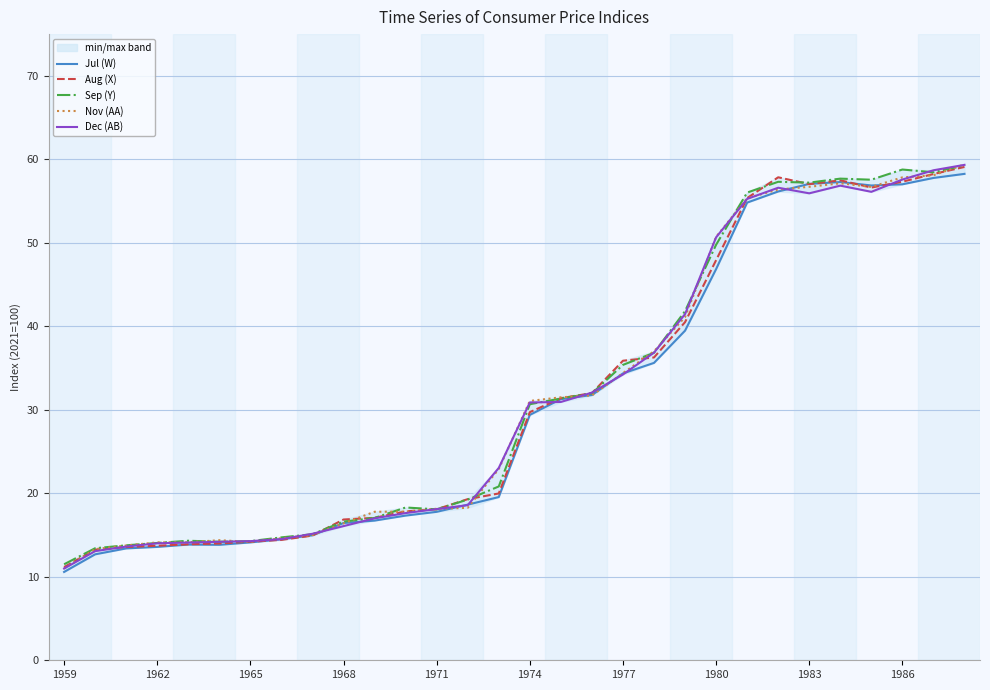

Reading left to right, what are all the values shown in this chart?

Jul (W): 10.6	12.7	13.4	13.6	13.9	13.8	14.1	14.5	15.0	16.4	16.7	17.3	17.8	18.6	19.6	29.4	31.3	31.8	34.4	35.6	39.5	46.9	54.8	56.1	57.1	57.3	56.9	57.0	57.8	58.3
Aug (X): 11.2	13.2	13.6	13.7	13.9	14.0	14.2	14.4	14.9	16.9	17.1	17.8	18.1	19.3	20.0	29.7	31.4	32.0	35.9	36.3	40.5	47.9	55.4	57.9	57.0	57.5	56.6	57.3	58.2	59.1
Sep (Y): 11.5	13.4	13.8	14.1	14.3	14.2	14.3	14.7	15.1	16.6	17.1	18.3	18.1	19.2	20.8	30.7	31.4	32.0	35.4	36.8	41.8	49.8	56.0	57.3	57.2	57.7	57.6	58.8	58.5	59.3
Nov (AA): 11.0	13.3	13.8	14.1	14.1	14.4	14.2	14.6	15.0	16.4	17.8	17.8	18.1	18.3	22.9	31.1	31.5	31.7	34.4	37.0	41.1	50.7	55.3	56.4	56.7	57.1	56.7	57.8	58.1	59.4
Dec (AB): 11.0	13.1	13.6	14.0	14.1	14.2	14.3	14.5	15.2	16.1	17.0	17.6	18.1	18.6	23.0	30.9	30.9	32.1	34.2	36.9	41.5	50.7	55.3	56.6	55.9	56.9	56.1	57.6	58.7	59.3